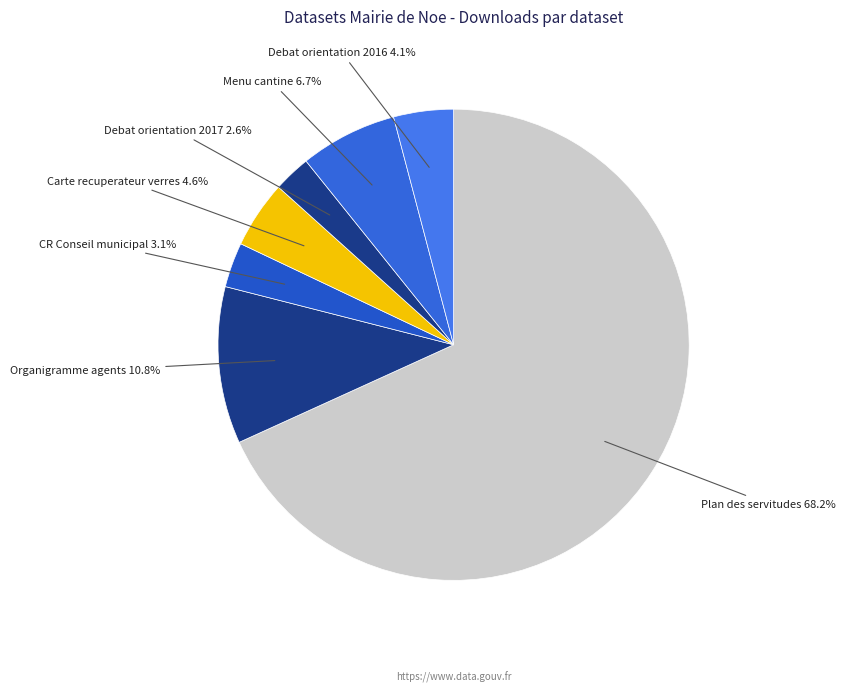

What portion of the pie excludes Menu cantine?

93.3%